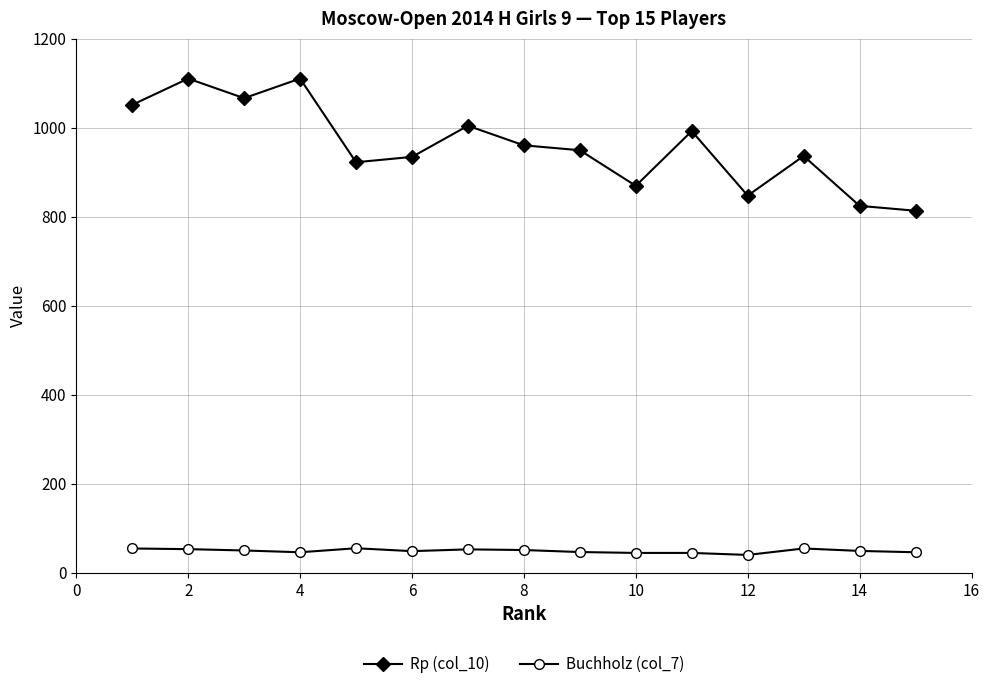

True or false: Rp (col_10) has more than 2 points higher than both neighbors.

True